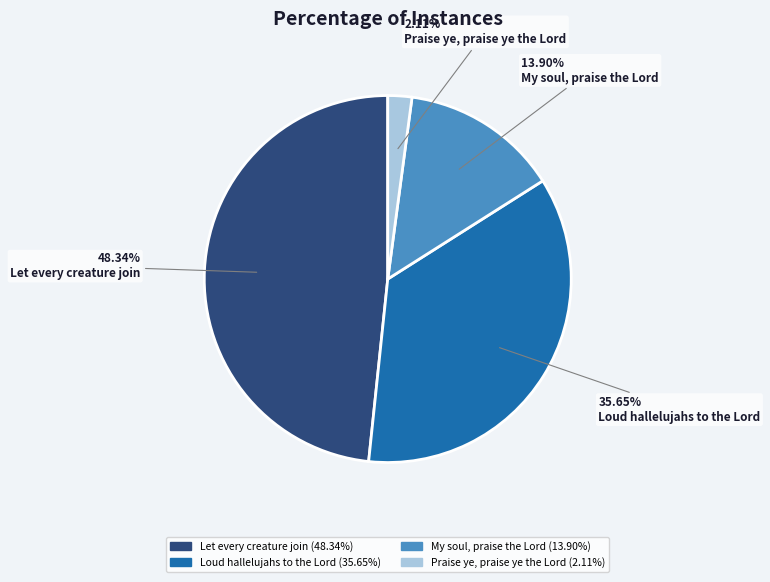

Is My soul, praise the Lord the majority of the pie?

No